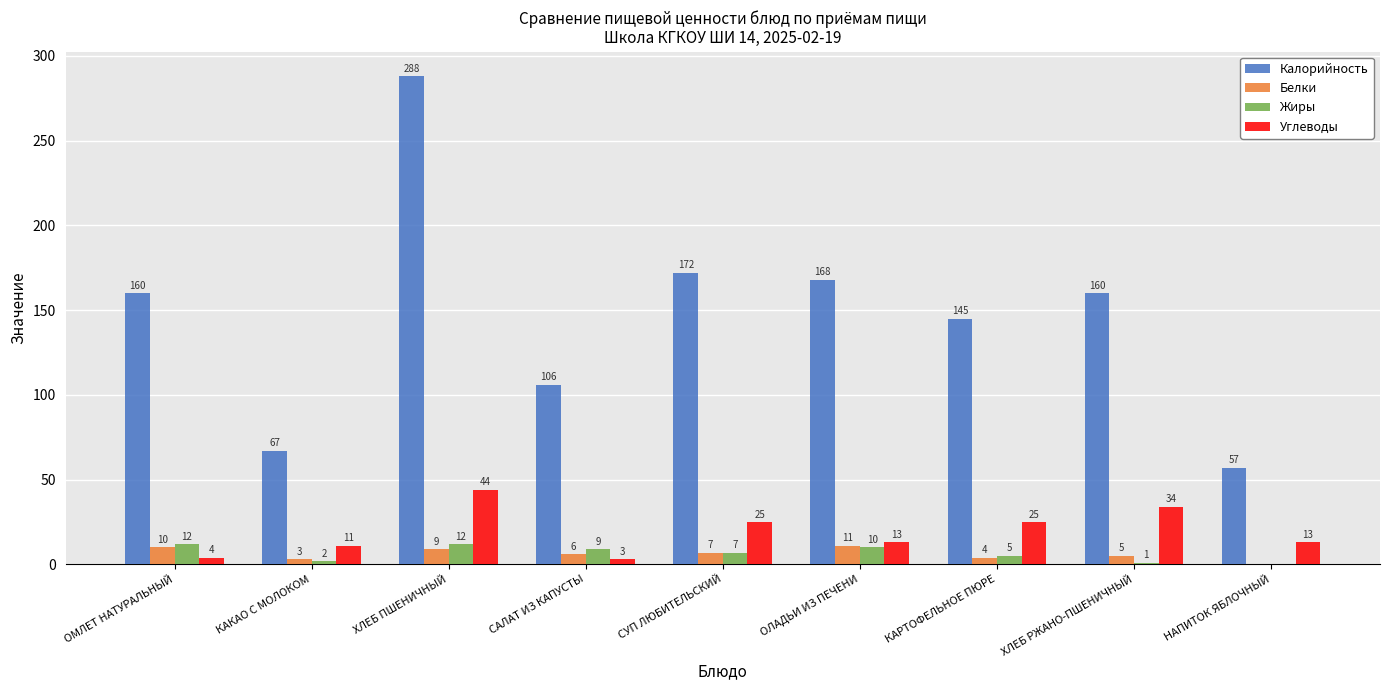

What value does the Жиры series have at ХЛЕБ ПШЕНИЧНЫЙ?

12